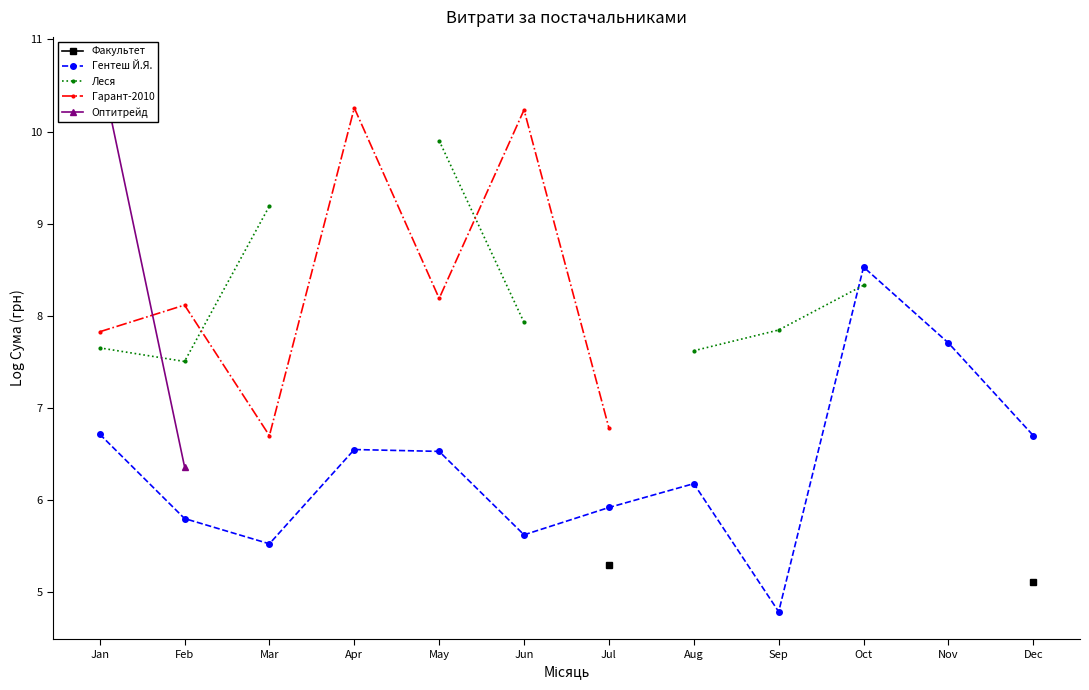

The Гентеш Й.Я. series shows 7.7 at Nov. True or false?

True